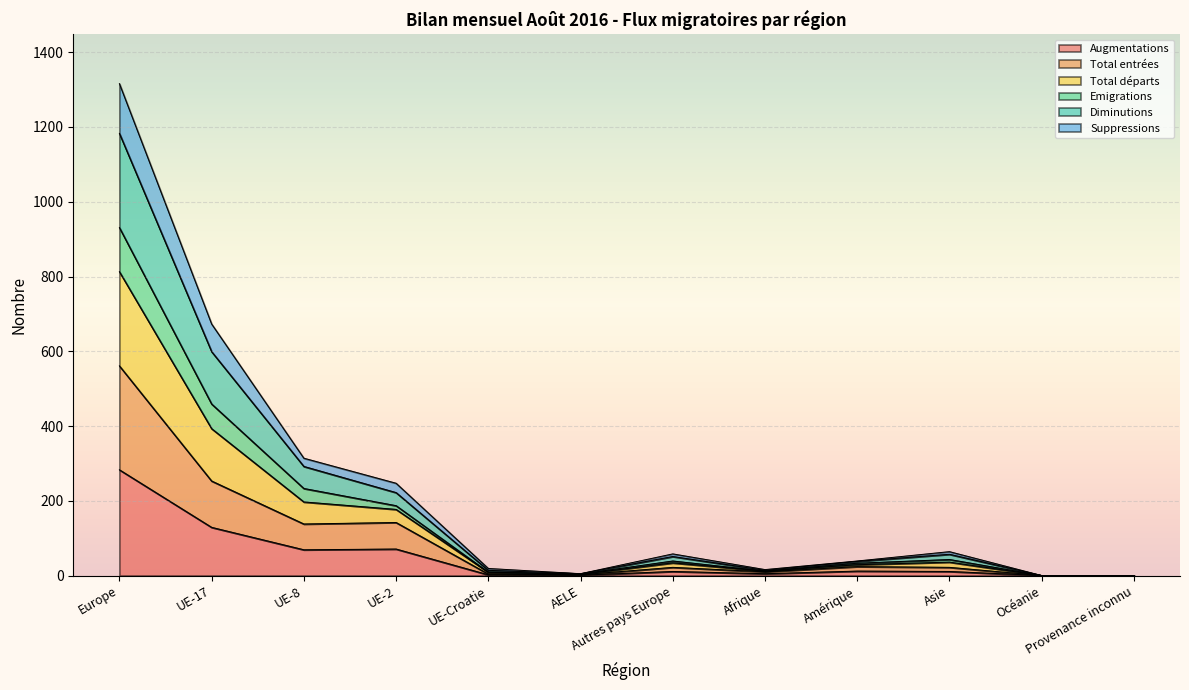

Which label corresponds to the smallest value in the chart?

Océanie